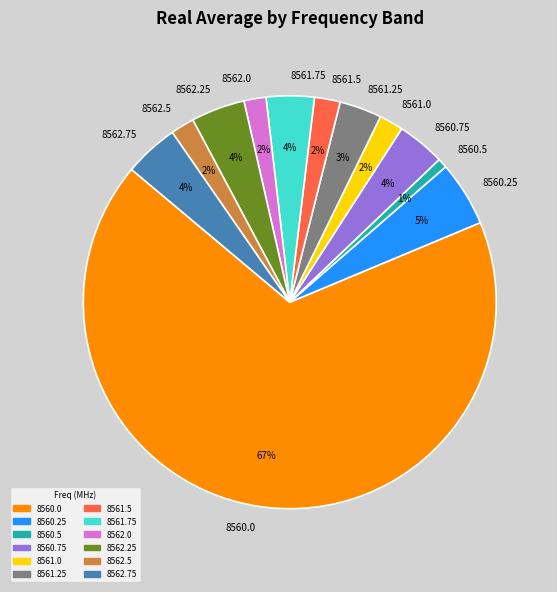

Combined, do 8560.5 and 8562.75 account for over 50%?

No